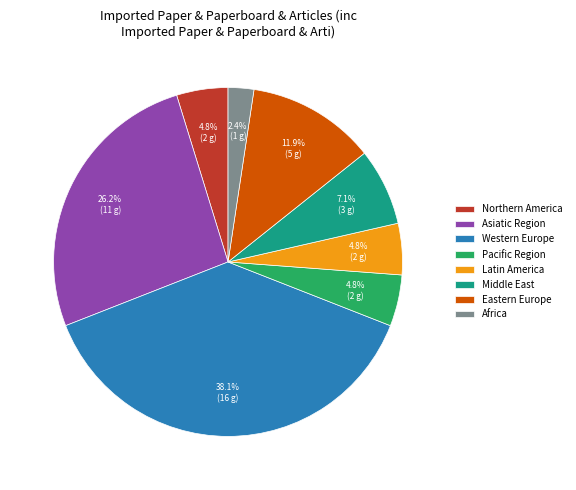

Between Eastern Europe and Northern America, which is larger?

Eastern Europe